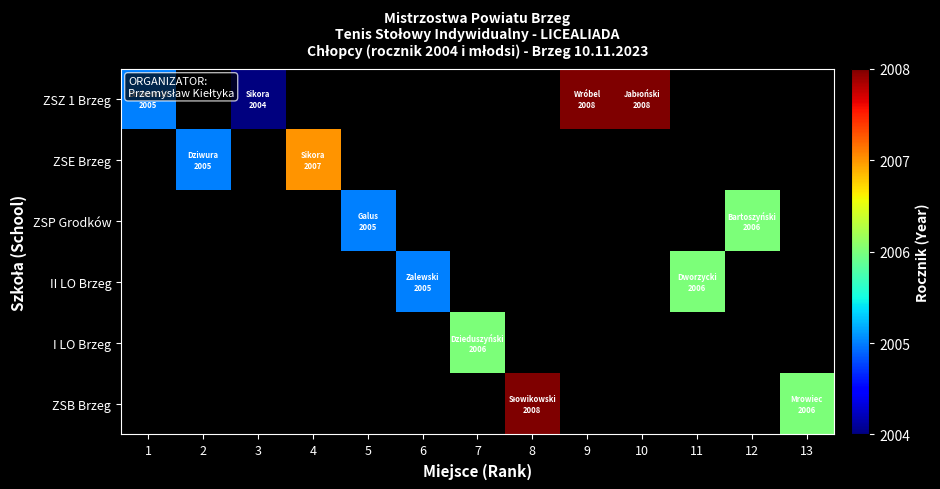

Which category has the lowest value across all series?

3